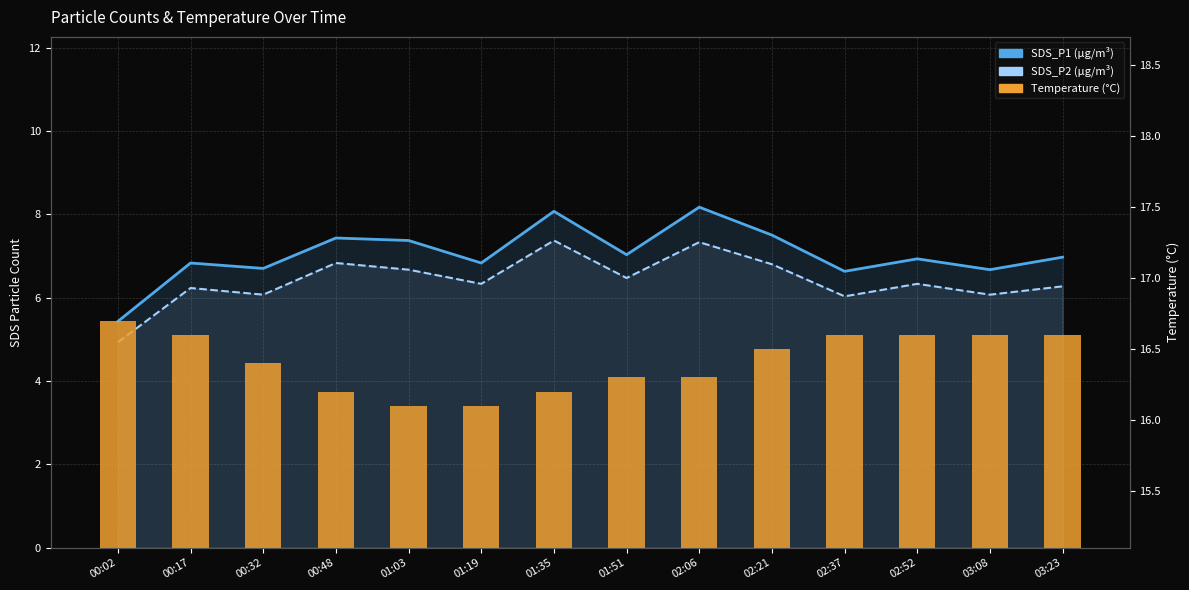

Reading left to right, what are all the values shown in this chart?

SDS_P1 (µg/m³): 5.4	6.8	6.7	7.4	7.4	6.8	8.1	7.0	8.2	7.5	6.6	6.9	6.7	7.0
SDS_P2 (µg/m³): 4.9	6.2	6.1	6.8	6.7	6.3	7.4	6.5	7.3	6.8	6.0	6.3	6.1	6.3
Temperature (°C): 16.7	16.6	16.4	16.2	16.1	16.1	16.2	16.3	16.3	16.5	16.6	16.6	16.6	16.6